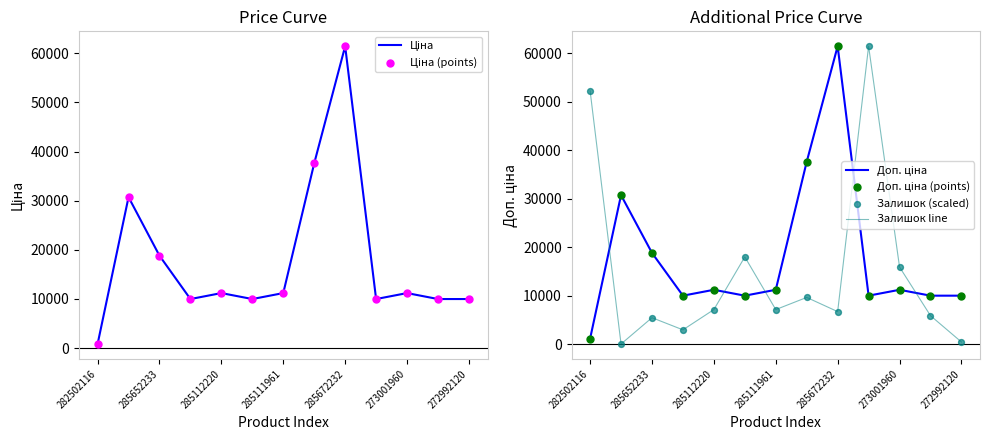

Which series has the largest total across all categories?

Доп. ціна